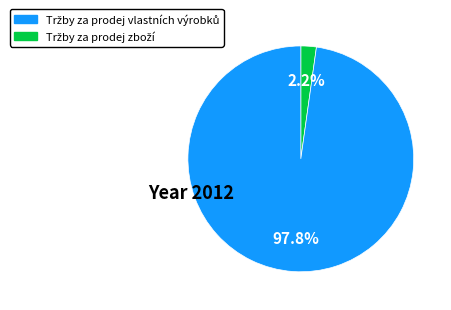

Does any single category account for the majority?

Yes